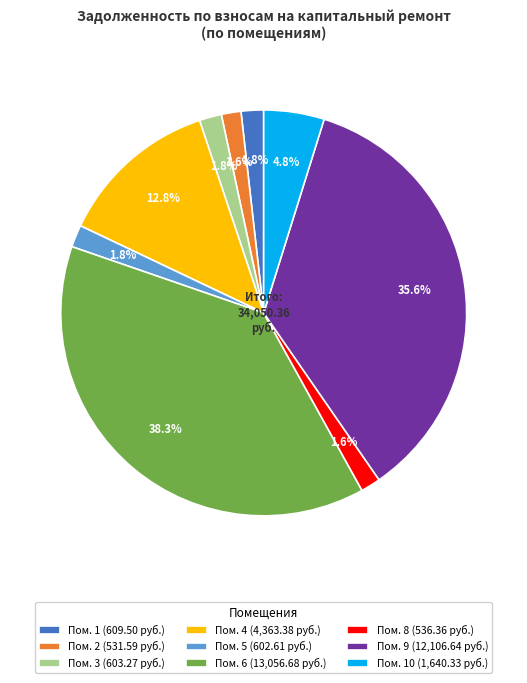

Between Пом. 2 (531.59 руб.) and Пом. 9 (12,106.64 руб.), which is larger?

Пом. 9 (12,106.64 руб.)